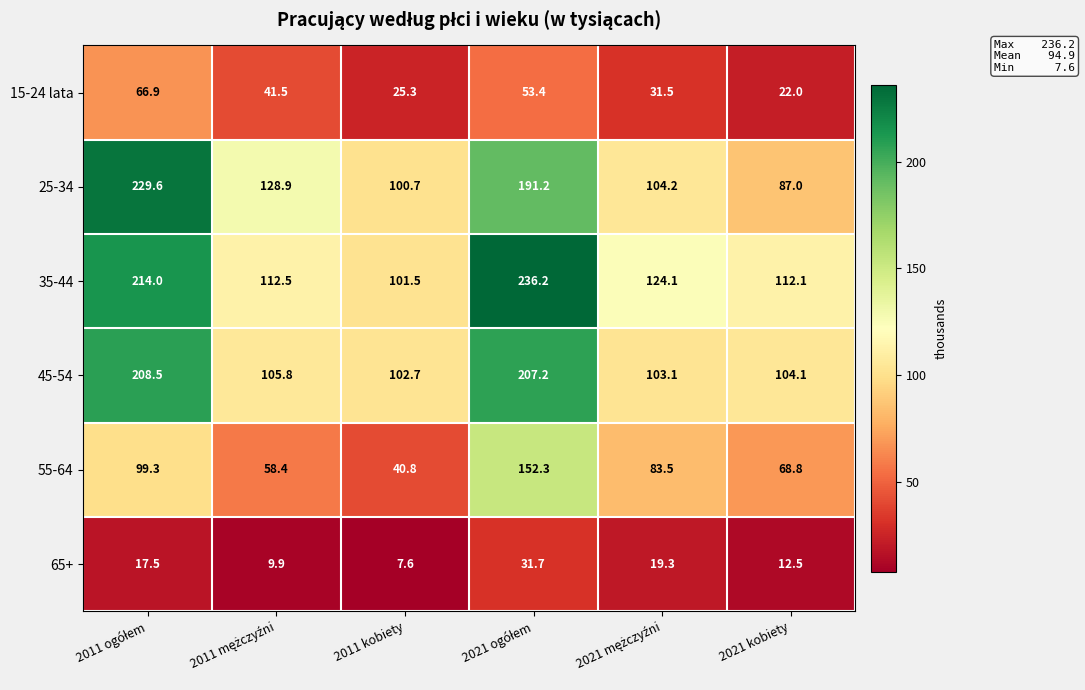

What is the minimum value for 55-64?

40.8